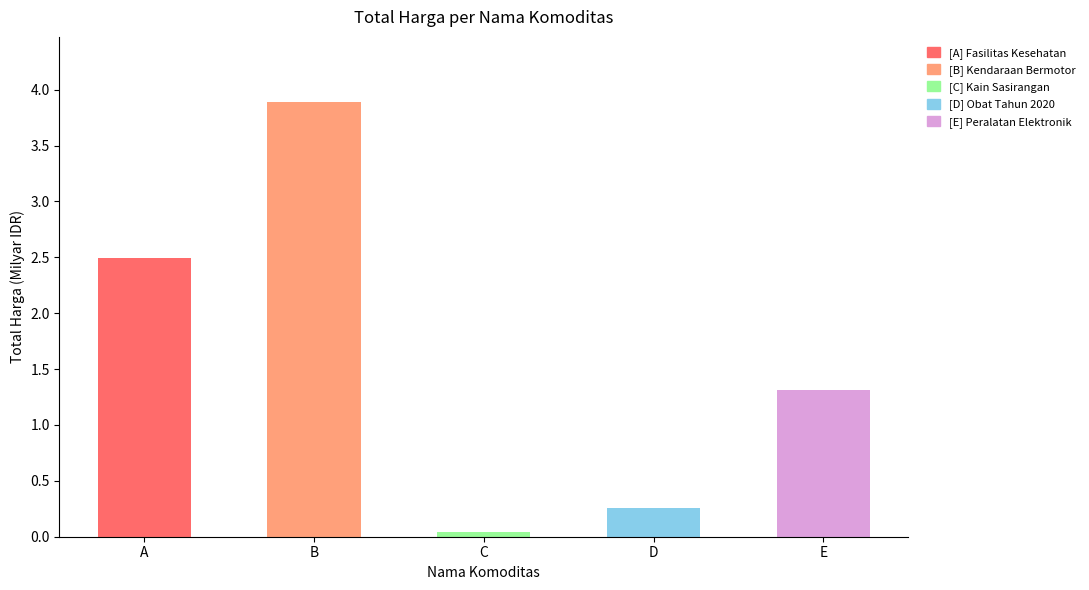

What is the sum of the values at A and D?

2.8